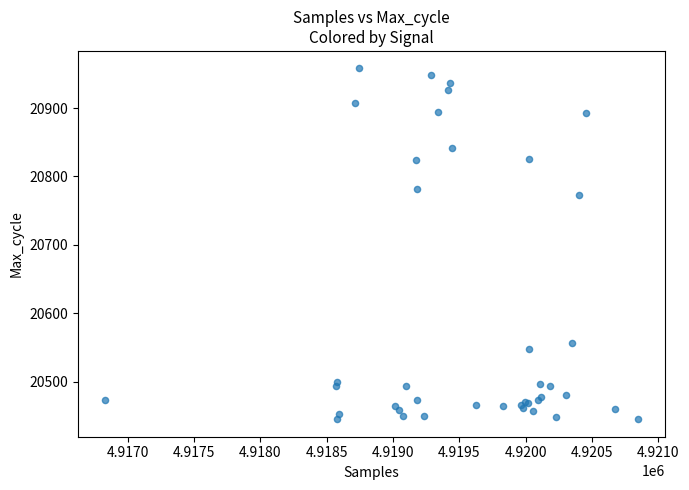

What Y value in the scatter plot is closest to 20701?

20773